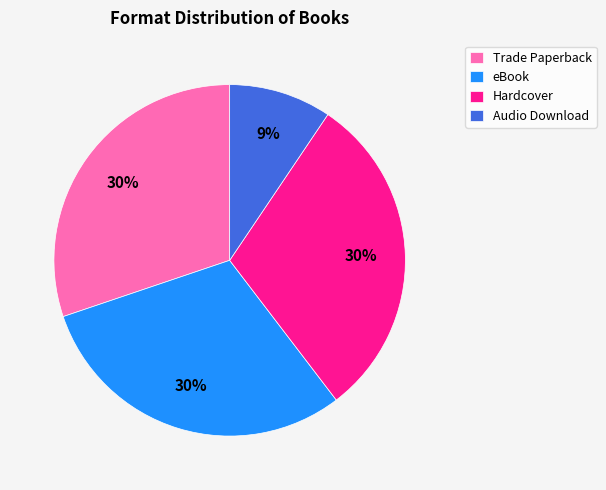

Approximately how many times larger is the value at eBook compared to Trade Paperback?

1.0